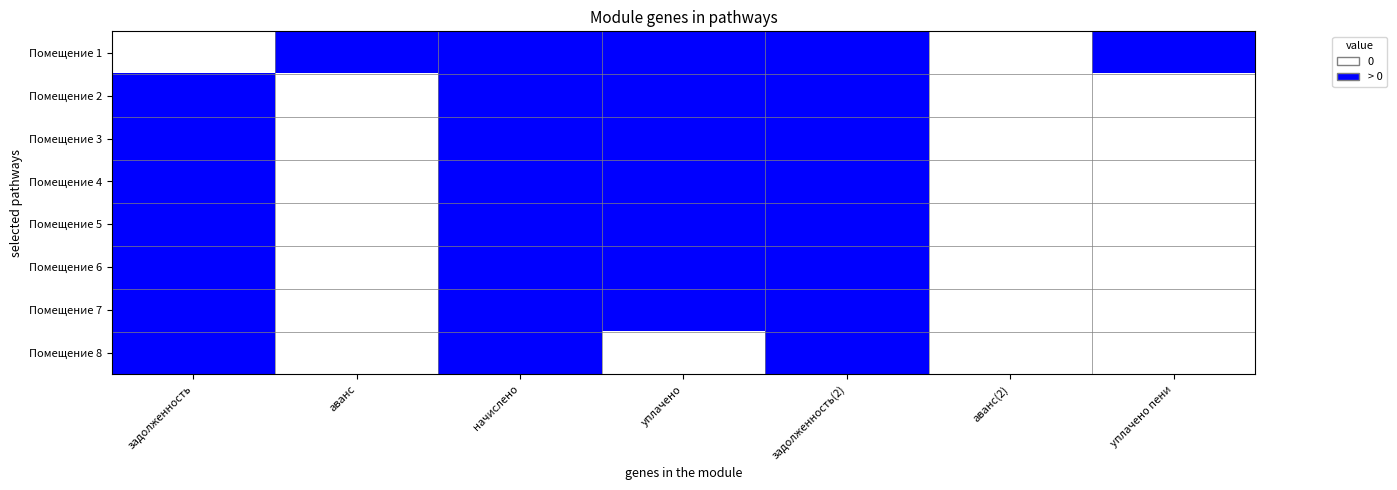

What is the total value across all series at уплачено пени?

1